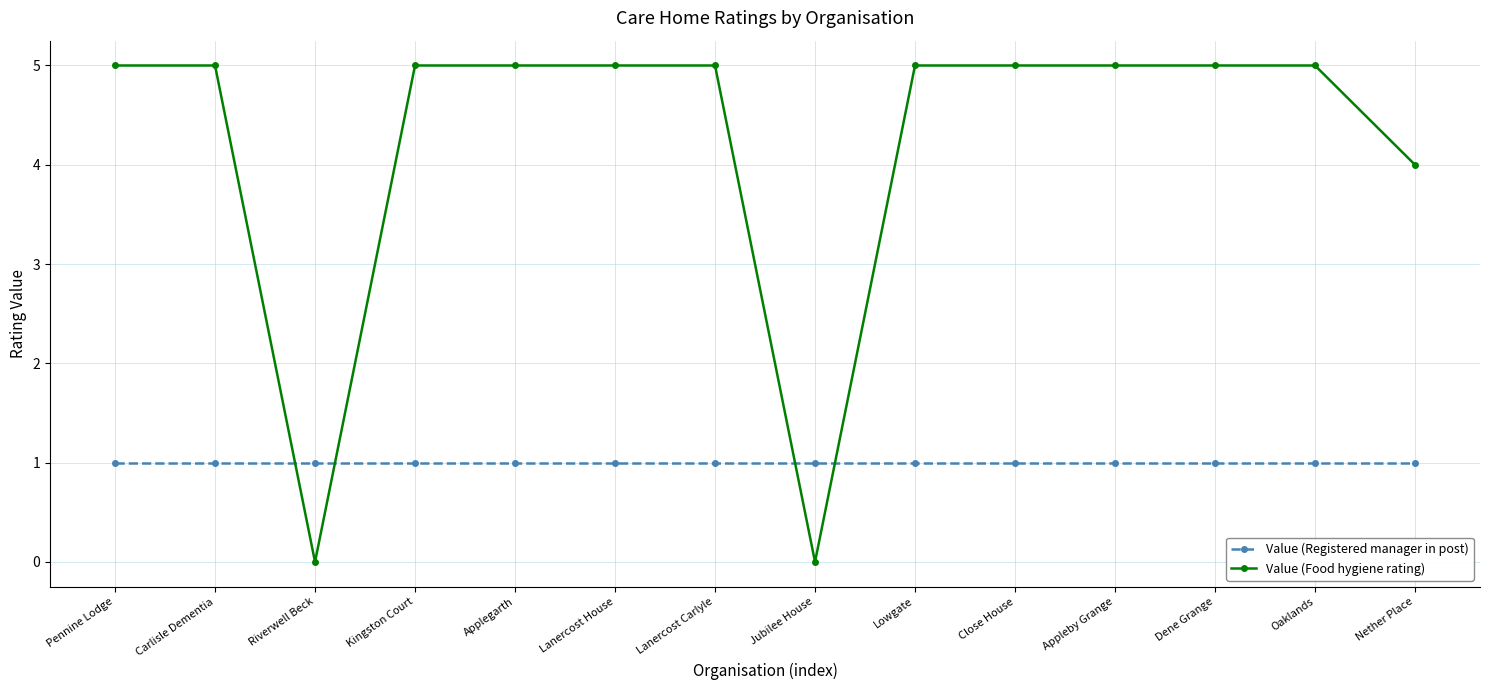

How many lines are shown in the chart?

2